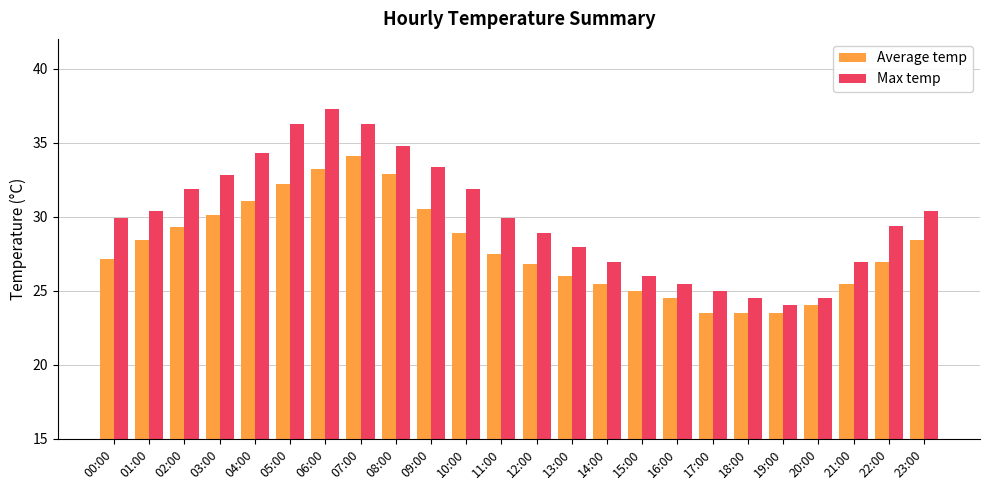

Rank the series at 18:00 from lowest to highest value.

Average temp, Max temp